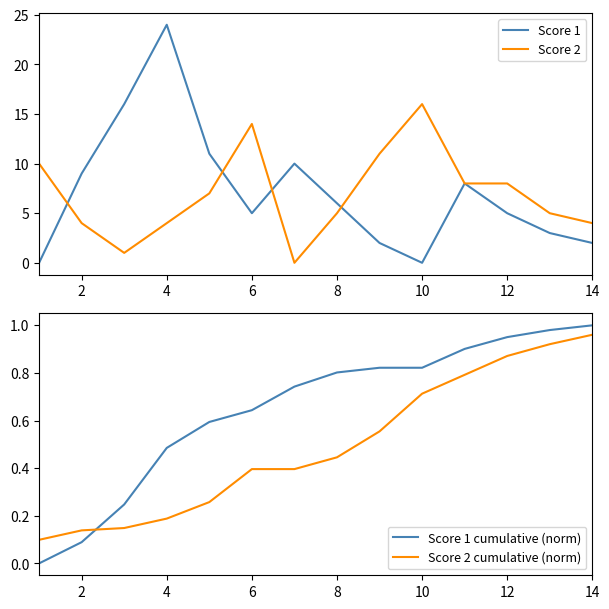

Reading left to right, transcribe all the data shown in this chart.

Score 1: 0.0	9.0	16.0	24.0	11.0	5.0	10.0	6.0	2.0	0.0	8.0	5.0	3.0	2.0
Score 2: 10.0	4.0	1.0	4.0	7.0	14.0	0.0	5.0	11.0	16.0	8.0	8.0	5.0	4.0
Score 1 cumulative (norm): 0.0	0.1	0.2	0.5	0.6	0.6	0.7	0.8	0.8	0.8	0.9	1.0	1.0	1.0
Score 2 cumulative (norm): 0.1	0.1	0.1	0.2	0.3	0.4	0.4	0.4	0.6	0.7	0.8	0.9	0.9	1.0